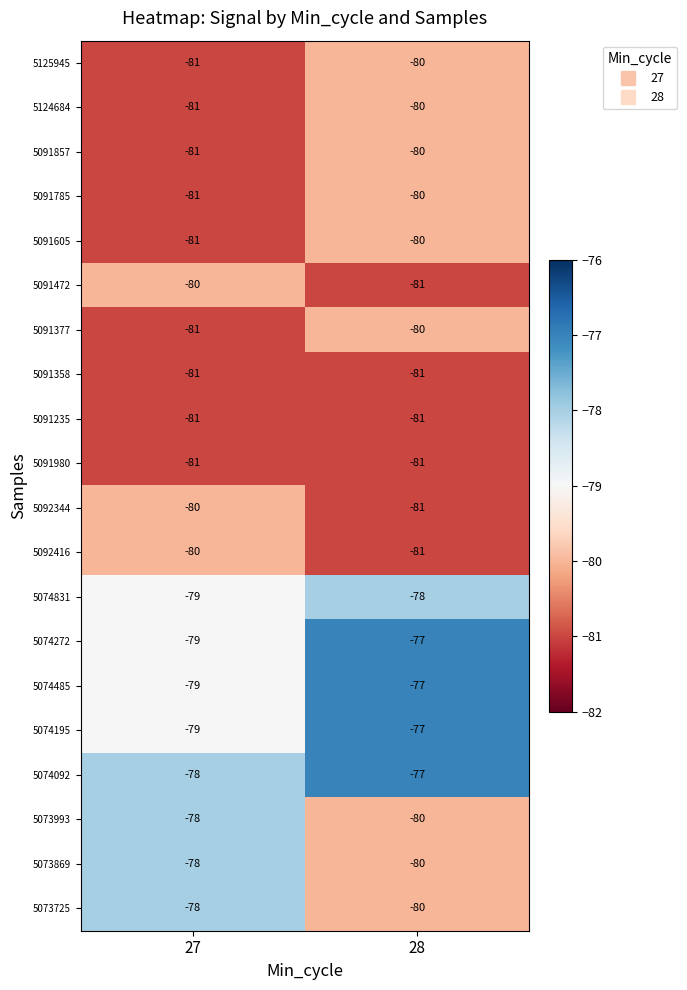

What is the total value across all series at 27?

-1597